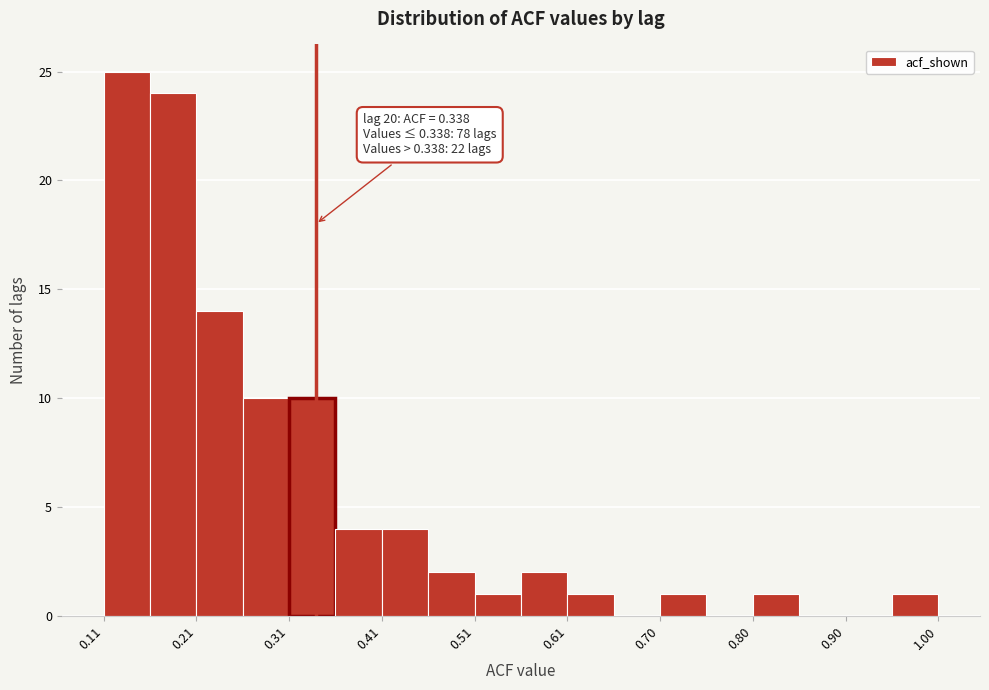

Over which range of the x-axis is the bar tallest?

0.11 to 0.16